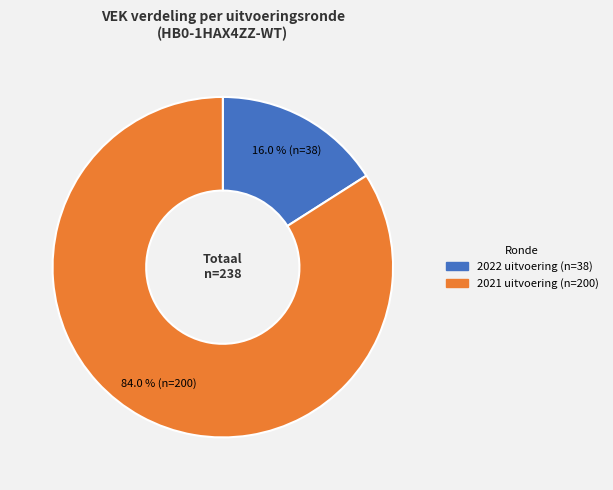

Which slice is the smallest?

2022 uitvoering